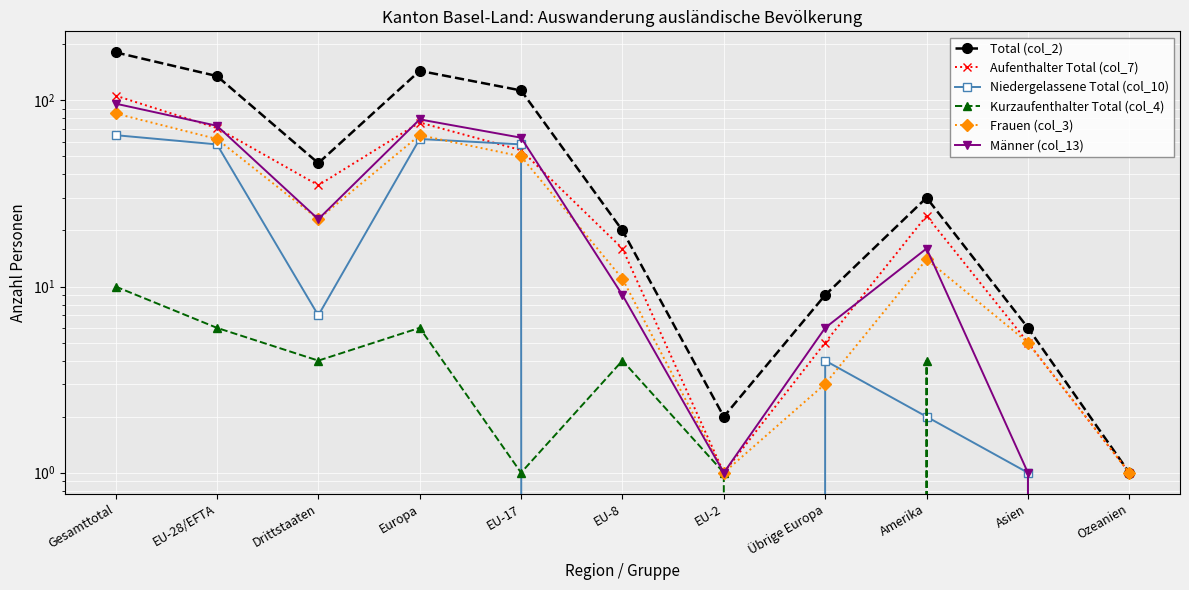

At which category does Männer (col_13) reach its first local peak?

Europa